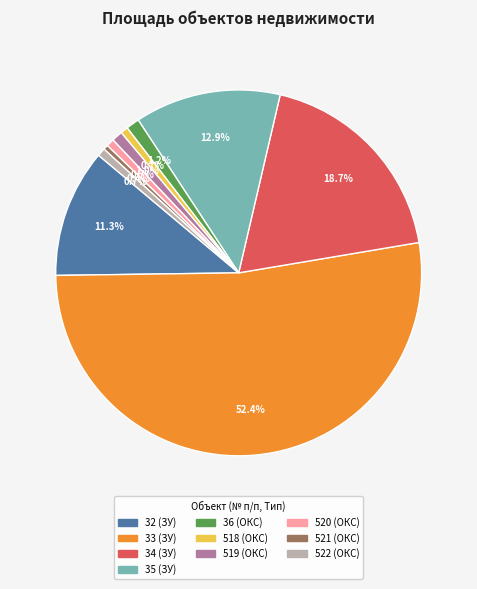

What is the largest slice in the pie chart?

33 (ЗУ)